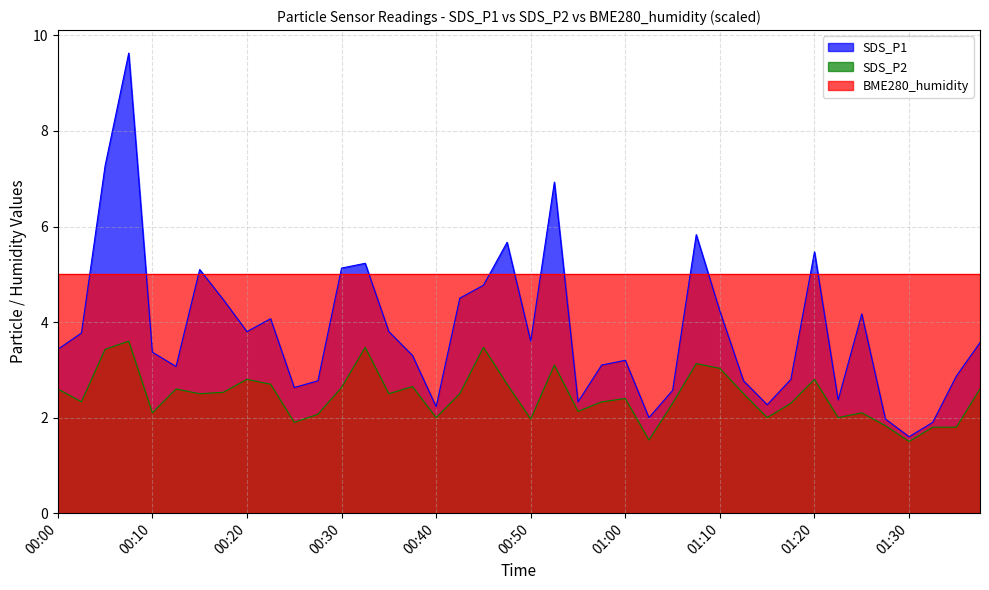

Between 00:20 and 00:27, which is larger?

00:20